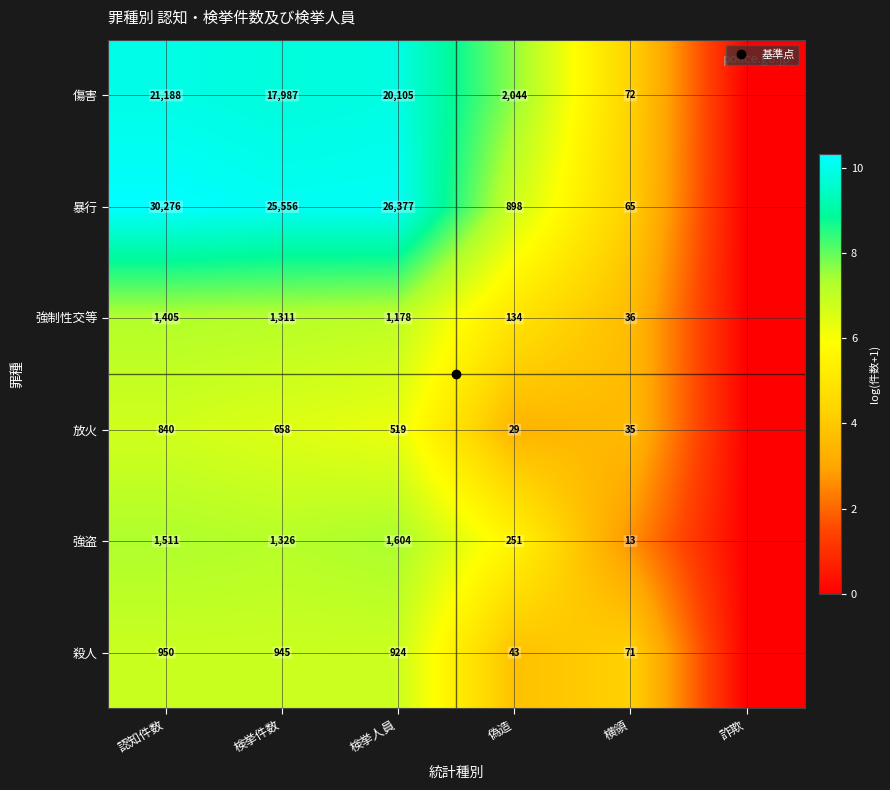

List the series in order of their peak value, lowest first.

放火, 殺人, 強制性交等, 強盗, 傷害, 暴行